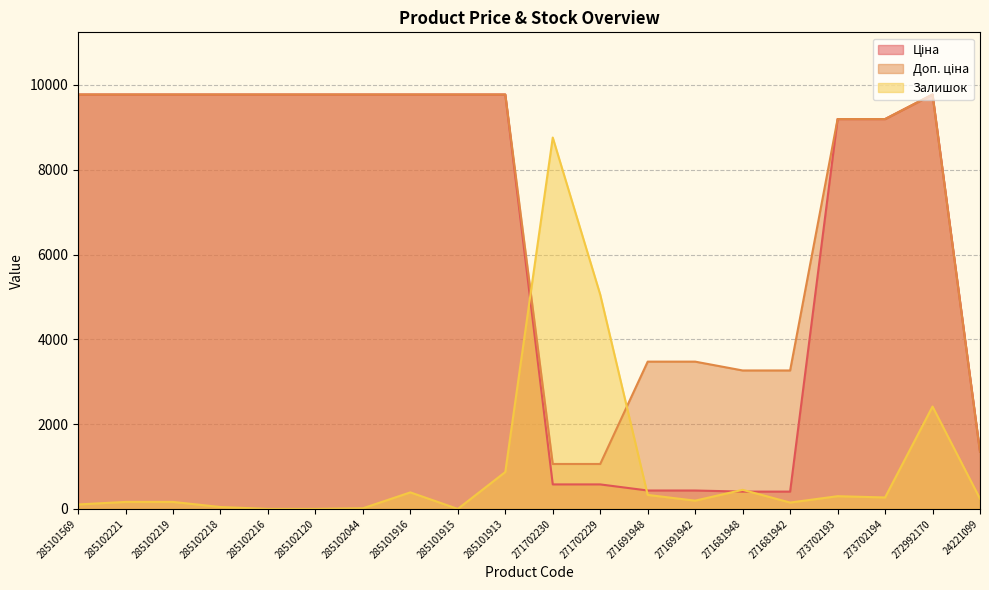

What is the lowest value of the Доп. ціна series?

1060.0